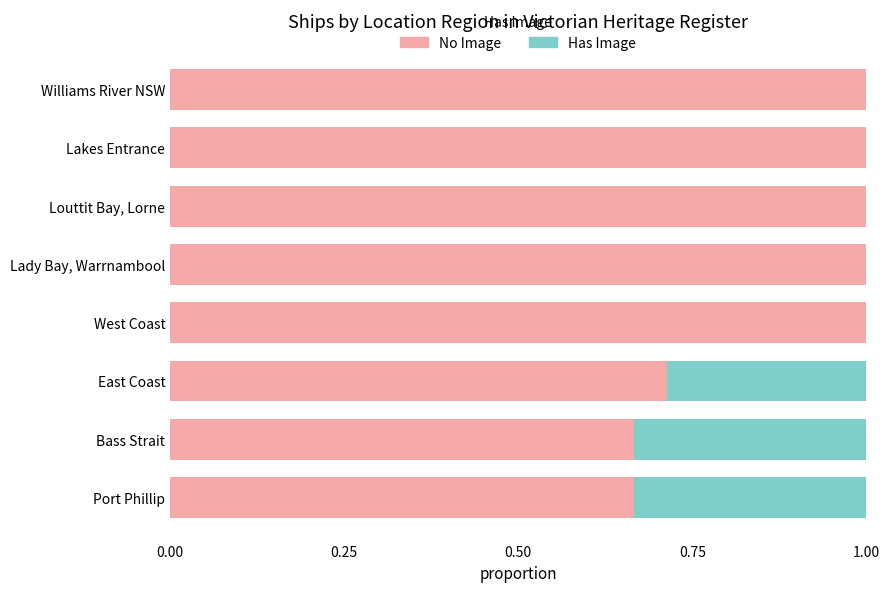

What is the sum of the No Image values at Port Phillip and Bass Strait?

1.3